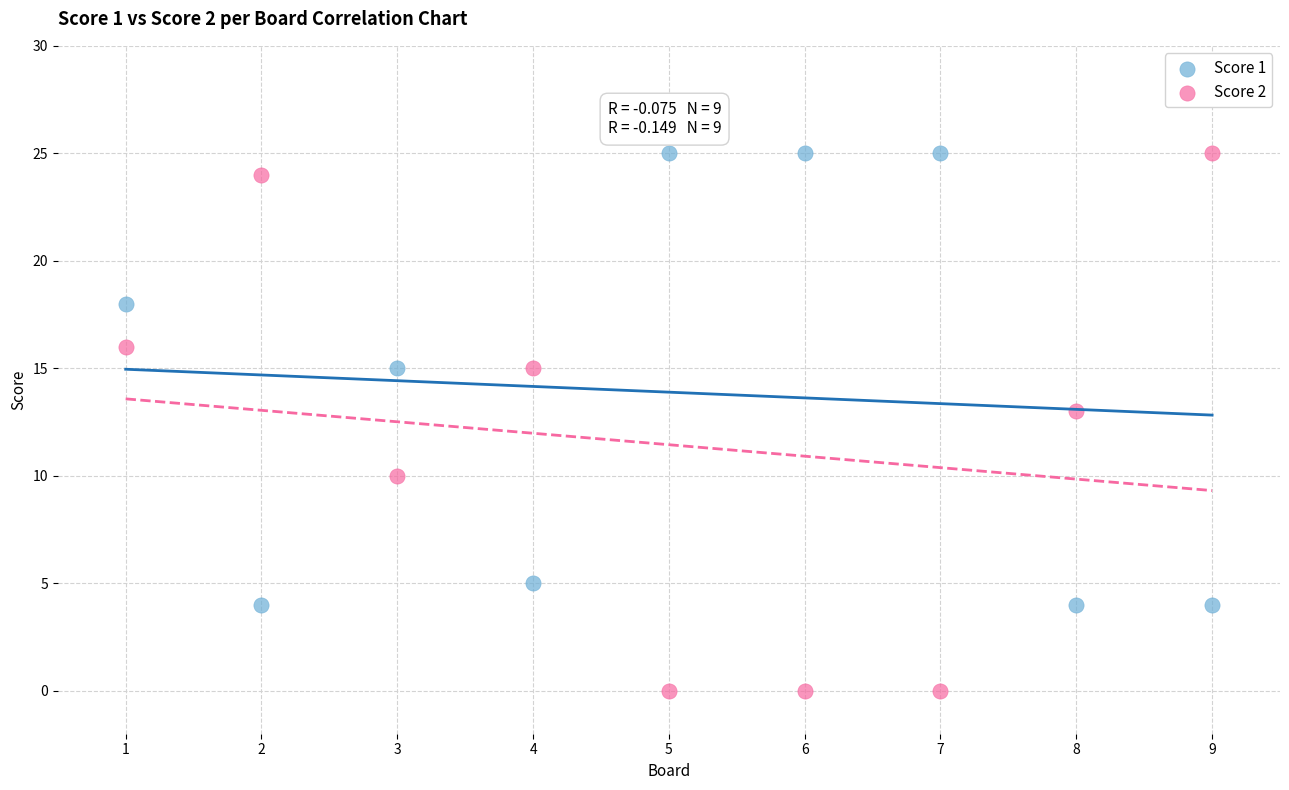

What are all the series names shown in the legend?

Score 1, Score 2